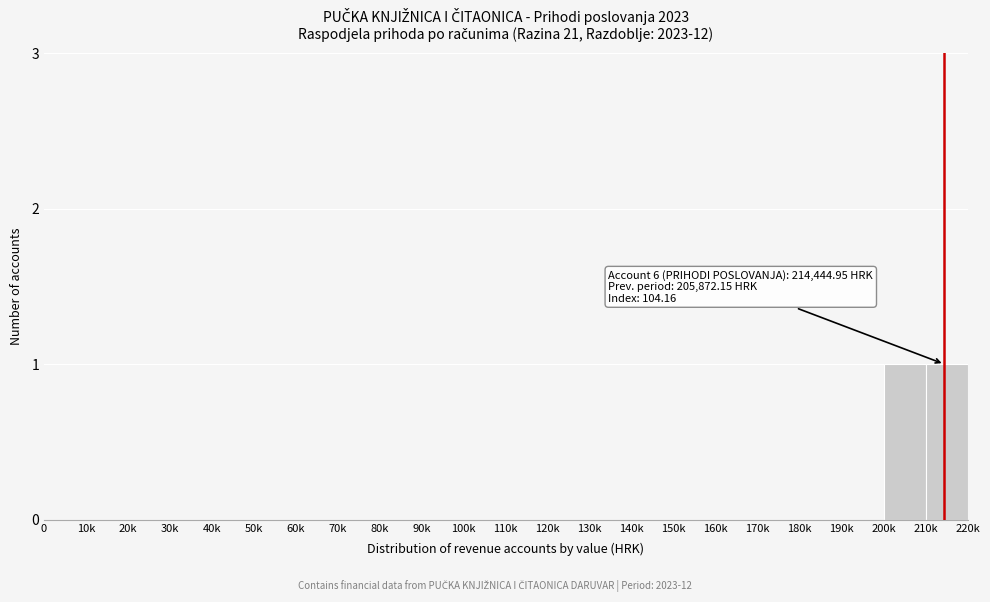

Reading right to left, extract all data points from this chart.

210k=1	200k=1	190k=0	180k=0	170k=0	160k=0	150k=0	140k=0	130k=0	120k=0	110k=0	100k=0	90k=0	80k=0	70k=0	60k=0	50k=0	40k=0	30k=0	20k=0	10k=0	0=0